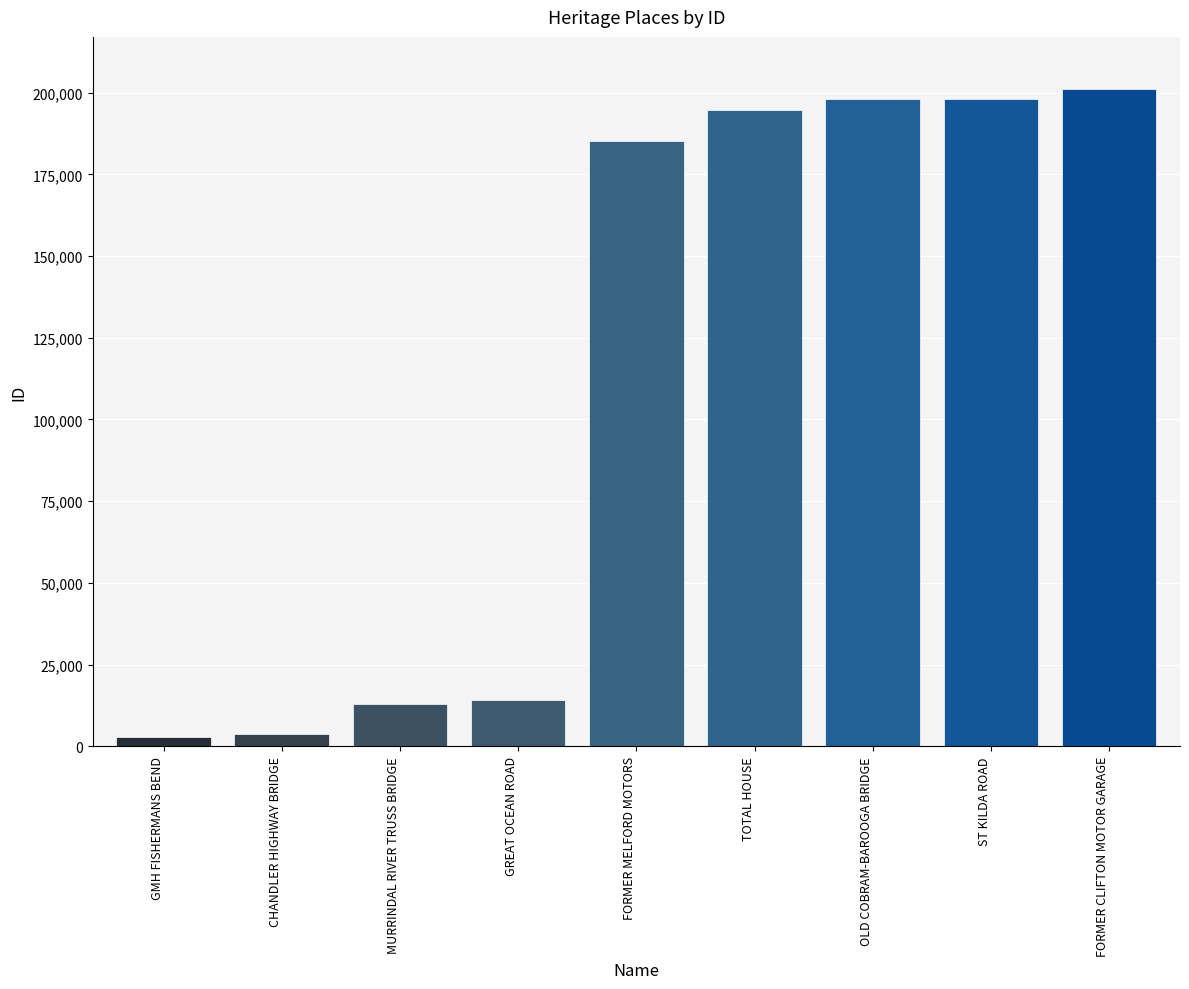

Are the bars grouped side by side (vs. stacked)?

No